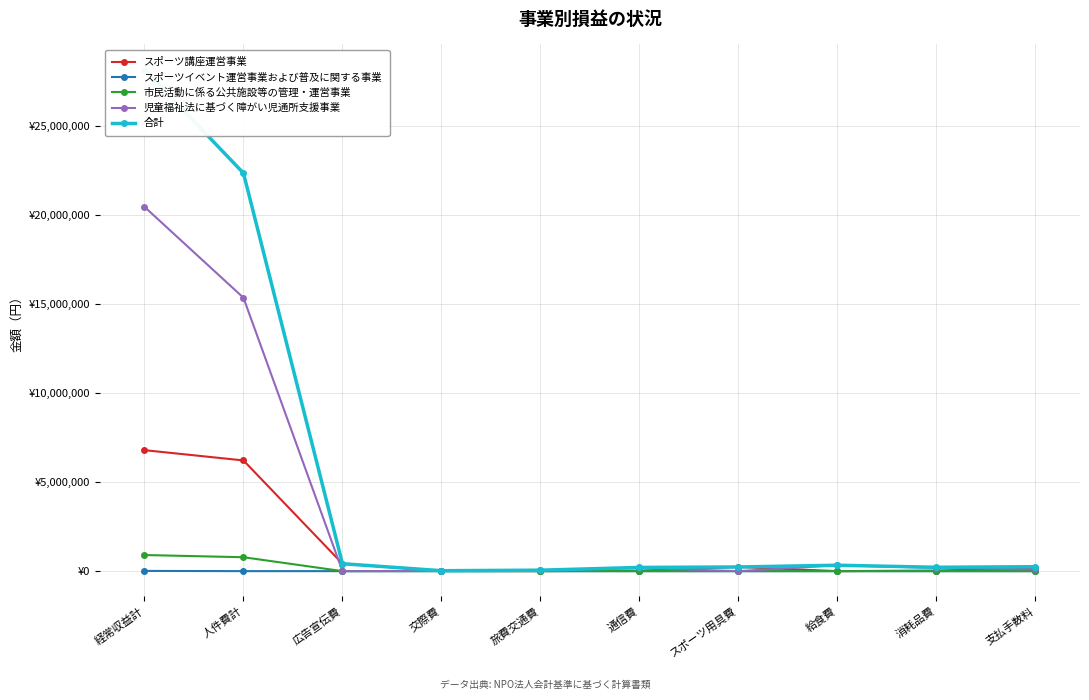

The 合計 series shows 249053.0 at 支払手数料. True or false?

True